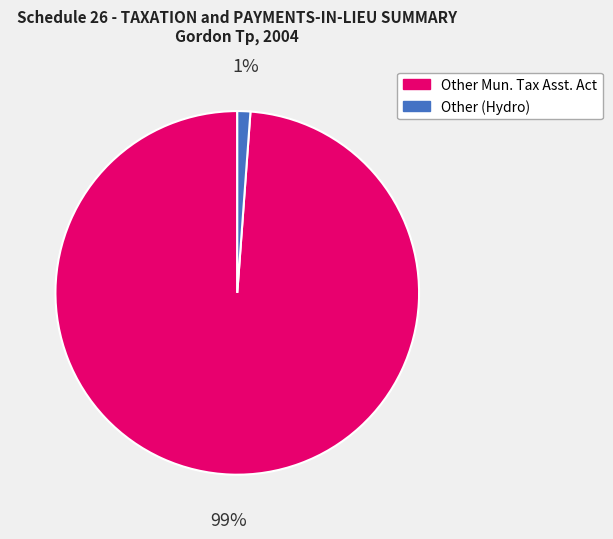

True or false: Other Mun. Tax Asst. Act accounts for 99% of the total.

True